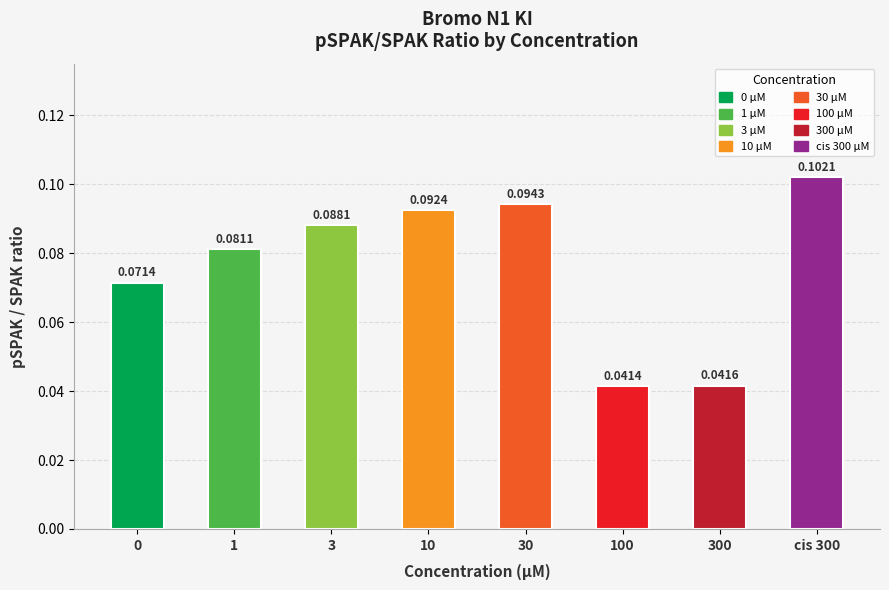

Between 0 and 3, which is larger?

3